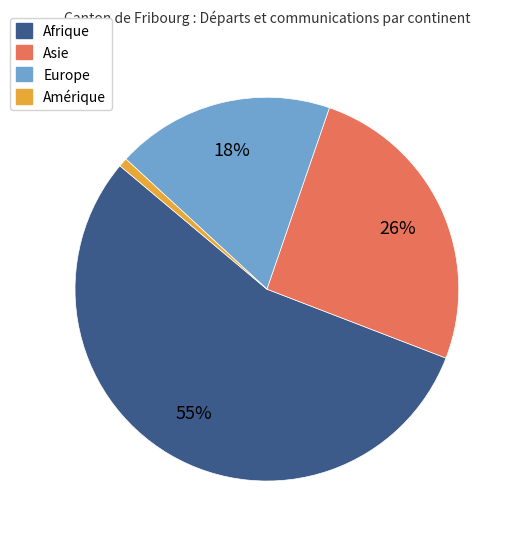

Is there a majority slice in this chart?

Yes